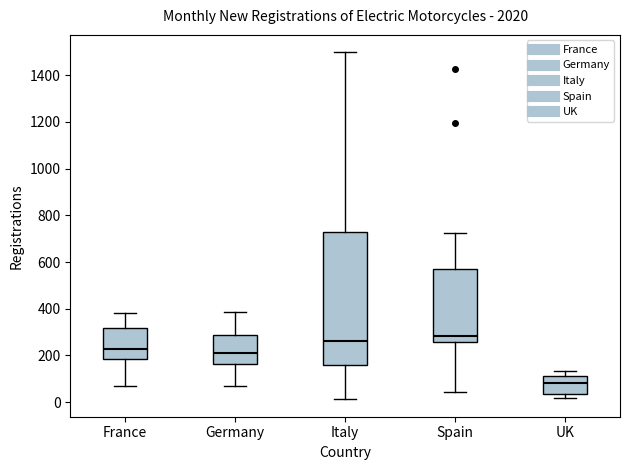

Reading left to right, transcribe this box plot: for each box, give where its median line is, the range the box spans, and where its two whiskers end, as read against the y-axis. The values are not printed on the chart, so give them approximately, as read against the axis.

France: median 220, box 180 to 320, whiskers 60 to 380
Germany: median 220, box 160 to 280, whiskers 80 to 380
Italy: median 260, box 160 to 720, whiskers 20 to 1500
Spain: median 280, box 260 to 580, whiskers 40 to 720
UK: median 80, box 40 to 120, whiskers 20 to 140